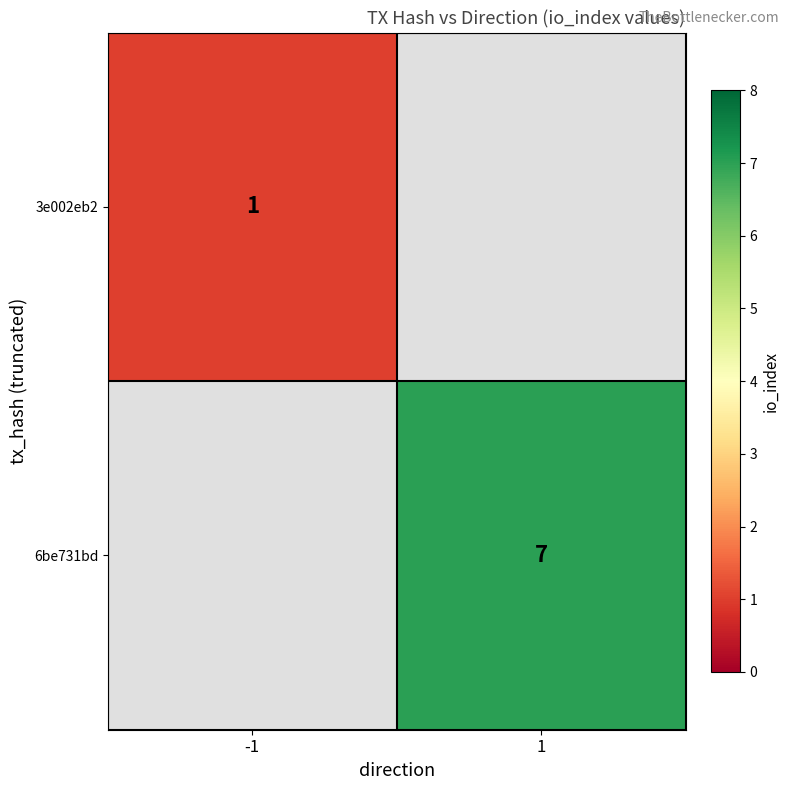

The 6be731bd series shows 7 at 1. True or false?

True